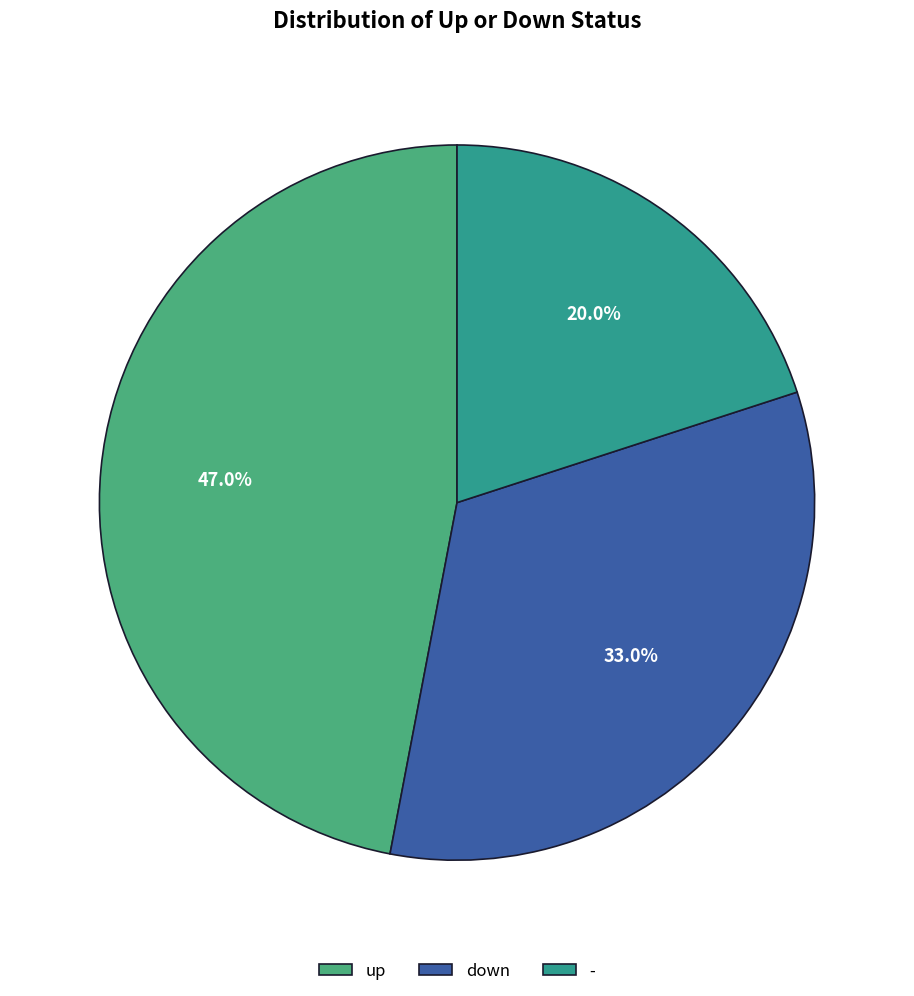

Count the number of slices in the pie.

3